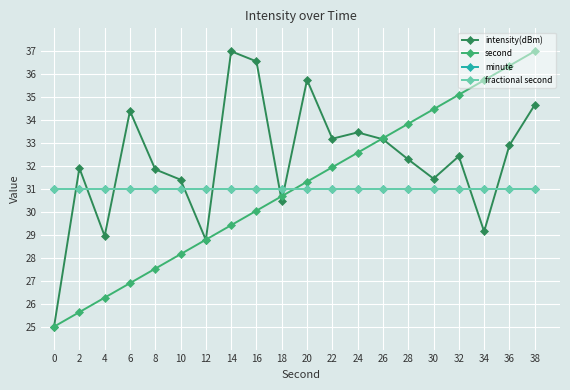

Rank the series by their maximum value, from lowest to highest.

minute, fractional second, intensity(dBm), second